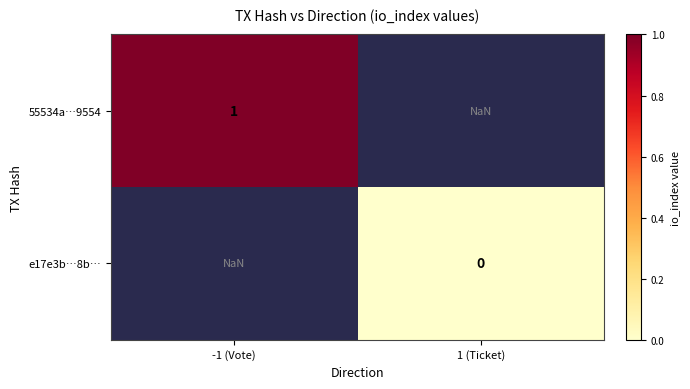

True or false: 55534a…9554 has a value of 1.5 at -1 (Vote).

False